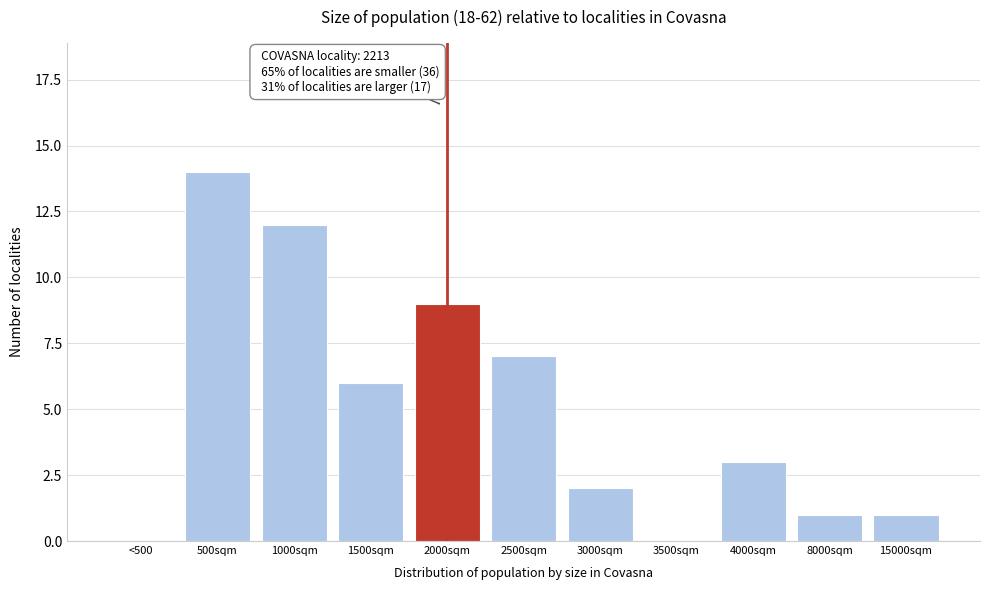

Reading right to left, list all the values displayed in this chart.

15000sqm=1	8000sqm=1	4000sqm=3	3500sqm=0	3000sqm=2	2500sqm=7	2000sqm=9	1500sqm=6	1000sqm=12	500sqm=14	<500=0